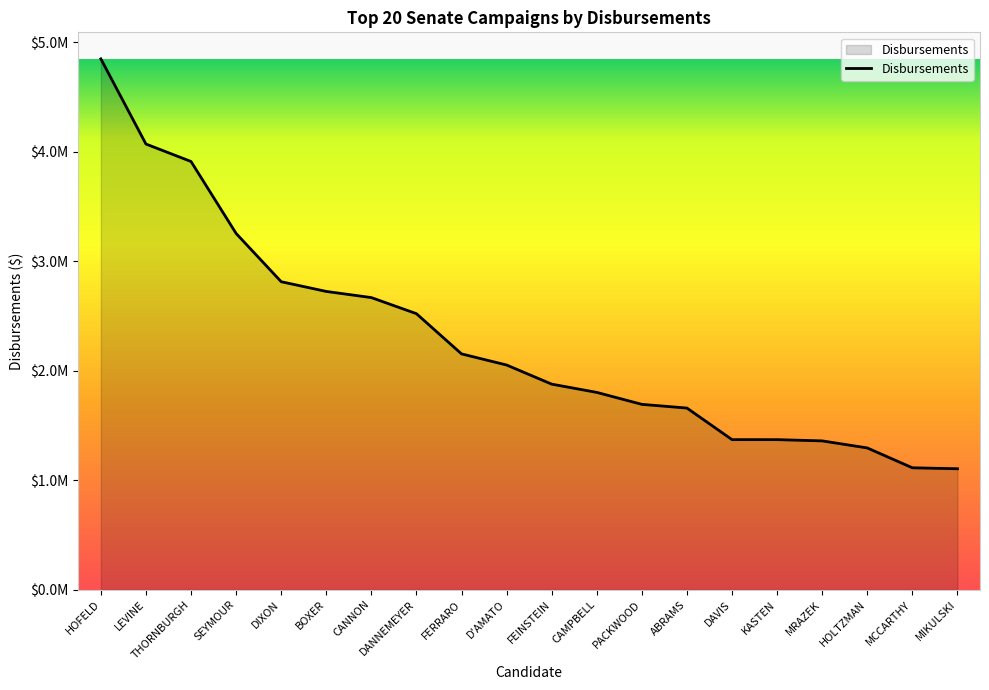

The chart shows a value of 1294912 at HOLTZMAN. True or false?

True